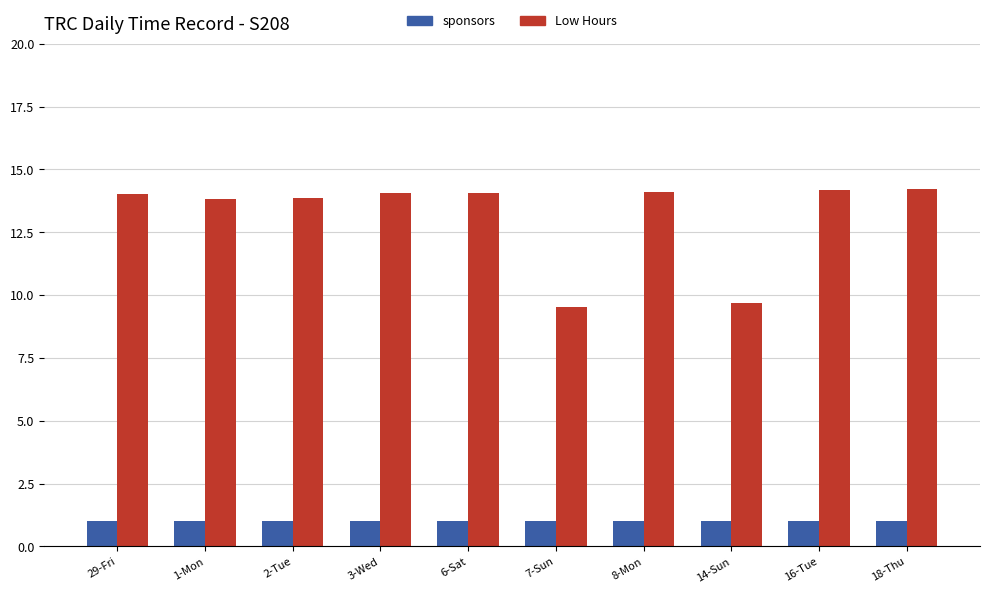

Rank the series by their average value, from lowest to highest.

sponsors, Low Hours